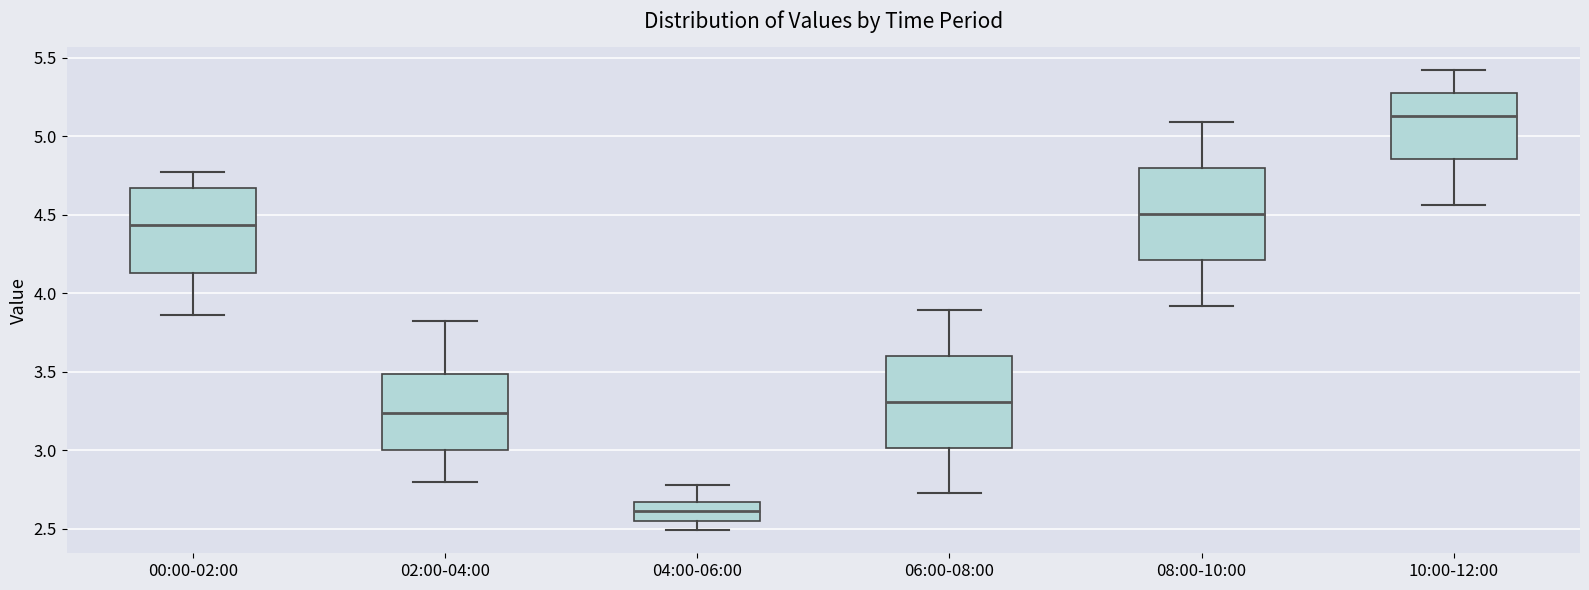

Which box's median line is the highest?

10:00-12:00